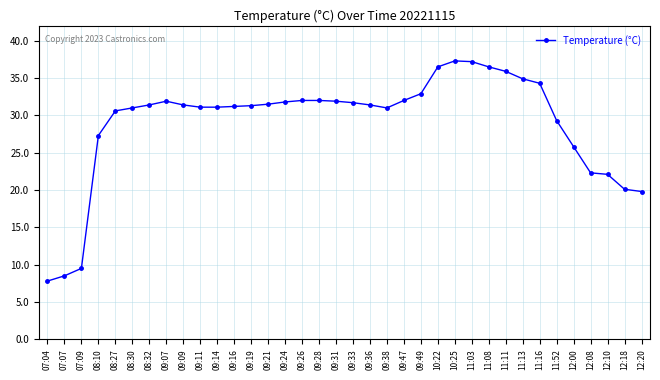

Is it true that the value at 09:26 is 32.0?

True